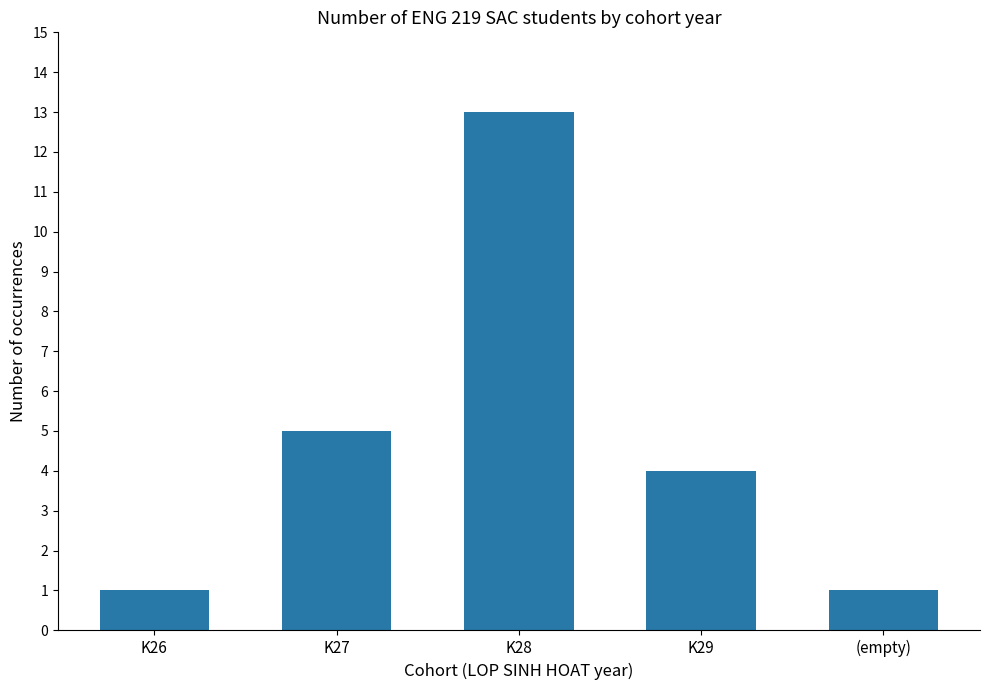

Where is the data nearest to the value 7?

K27